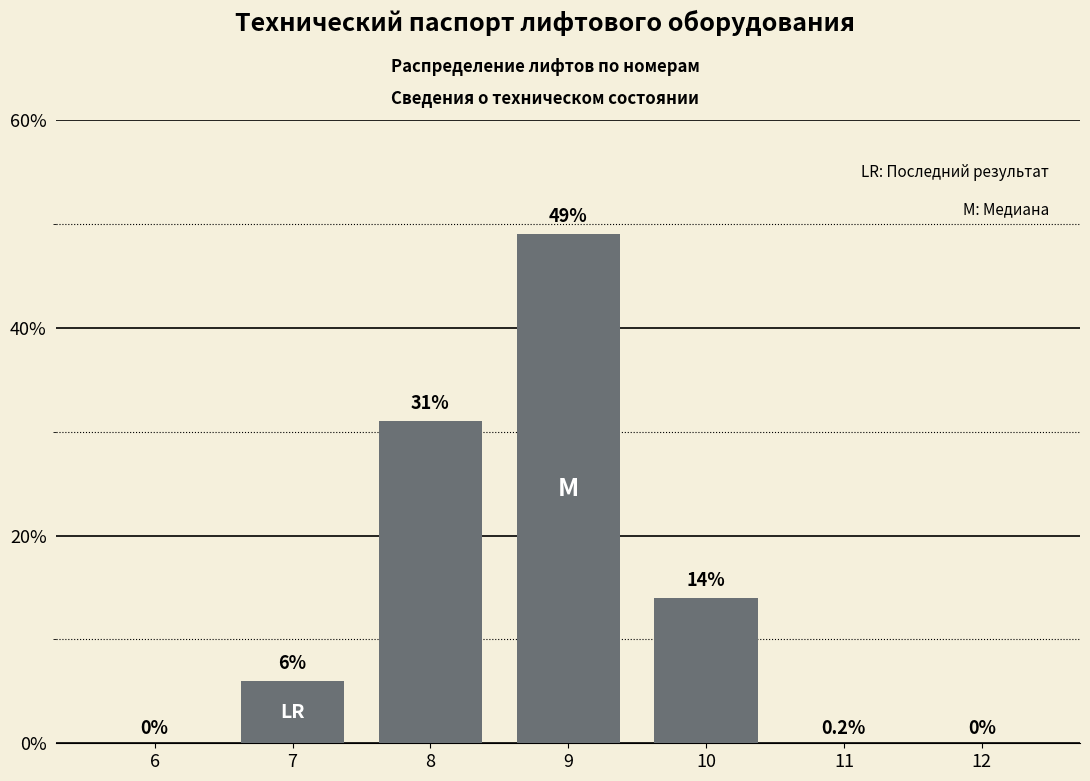

Reading right to left, extract all data points from this chart.

12=0	11=0	10=14	9=49	8=31	7=6	6=0